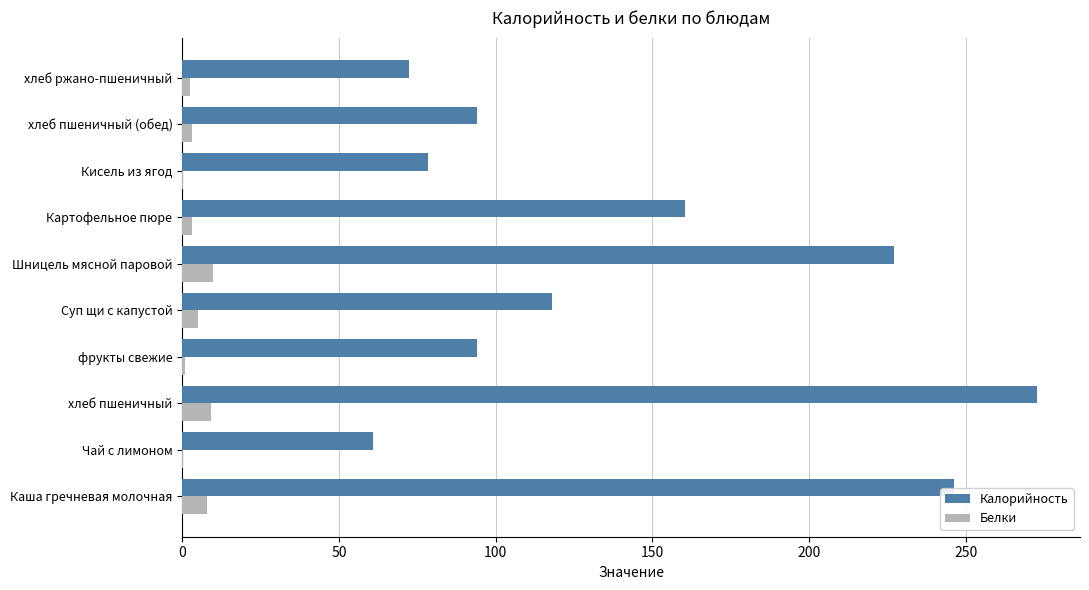

Which category has the highest value in the Калорийность series?

хлеб пшеничный